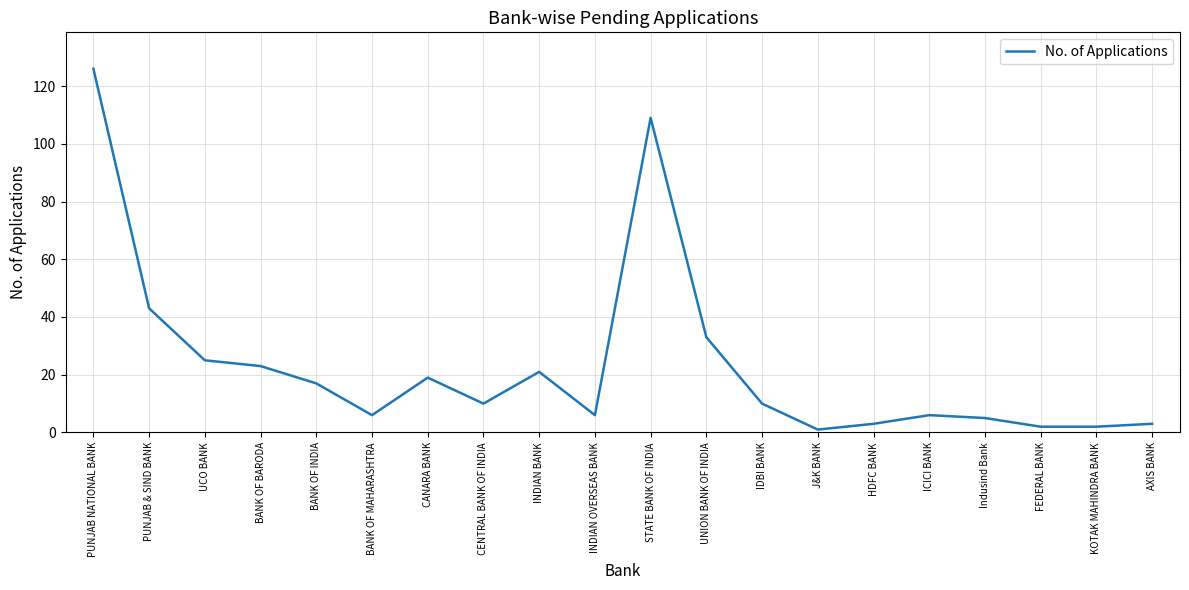

At which label is the value closest to 63?

PUNJAB & SIND BANK